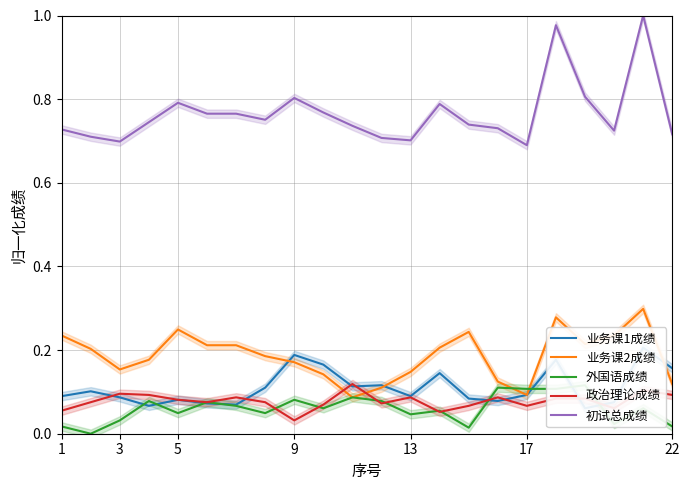

The 初试总成绩 series shows 0.3 at 1. True or false?

False